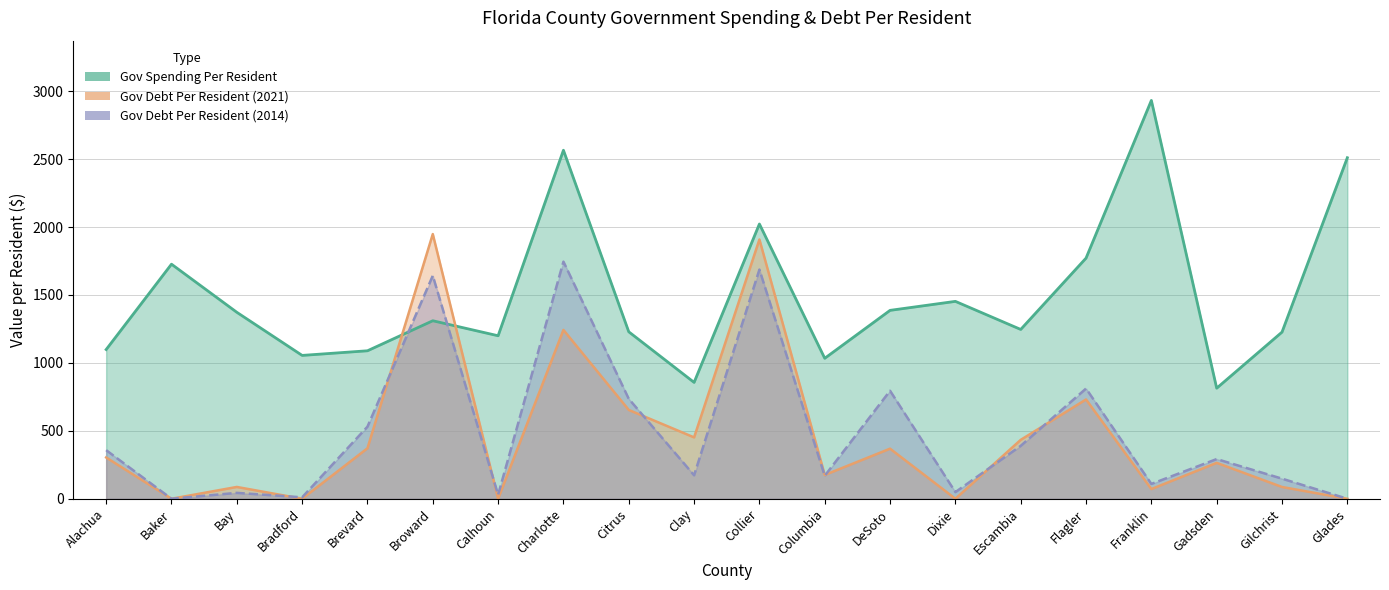

Reading right to left, list all the values displayed in this chart.

Gov Spending Per Resident: Glades=2510.5	Gilchrist=1226.9	Gadsden=814.0	Franklin=2932.3	Flagler=1771.5	Escambia=1246.4	Dixie=1453.0	DeSoto=1386.9	Columbia=1034.0	Collier=2022.6	Clay=856.5	Citrus=1229.1	Charlotte=2565.5	Calhoun=1199.9	Broward=1310.4	Brevard=1089.4	Bradford=1055.2	Bay=1372.7	Baker=1726.8	Alachua=1098.4
Gov Debt Per Resident (2021): Glades=0.0	Gilchrist=86.7	Gadsden=264.3	Franklin=71.3	Flagler=730.9	Escambia=433.6	Dixie=0.0	DeSoto=368.6	Columbia=175.3	Collier=1908.7	Clay=451.7	Citrus=653.9	Charlotte=1242.8	Calhoun=0.0	Broward=1948.4	Brevard=371.6	Bradford=0.0	Bay=86.9	Baker=0.0	Alachua=303.9
Gov Debt Per Resident (2014): Glades=0.0	Gilchrist=147.9	Gadsden=292.2	Franklin=109.1	Flagler=811.3	Escambia=389.5	Dixie=48.9	DeSoto=794.8	Columbia=169.0	Collier=1687.1	Clay=172.8	Citrus=735.6	Charlotte=1745.5	Calhoun=29.1	Broward=1642.2	Brevard=530.5	Bradford=10.6	Bay=43.3	Baker=0.0	Alachua=357.7